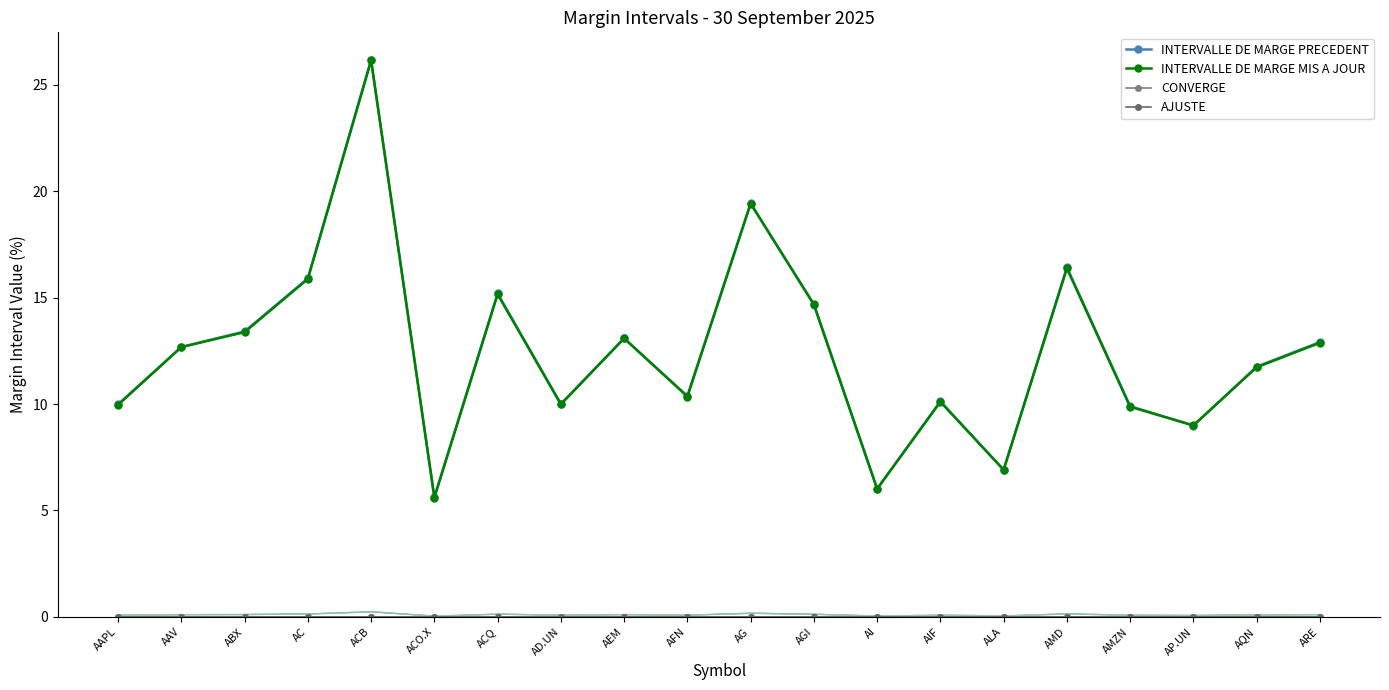

How many lines are shown in the chart?

4